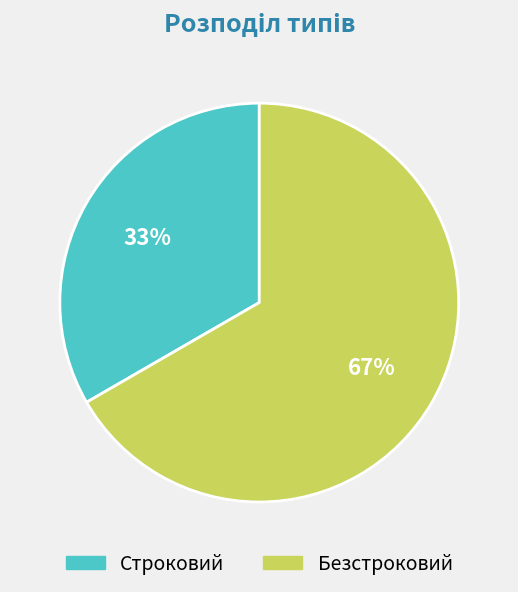

Is the sum of Строковий and Безстроковий greater than half?

Yes